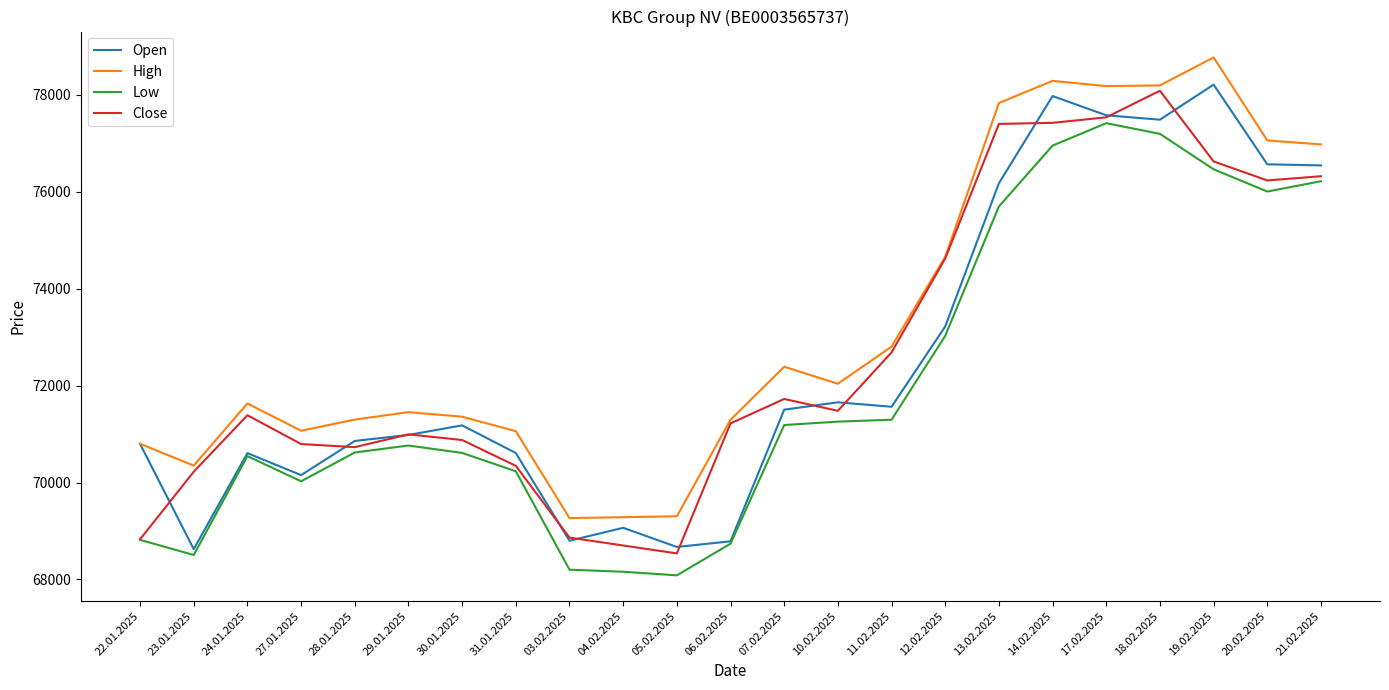

What is the total value across all series at 04.02.2025?

275207